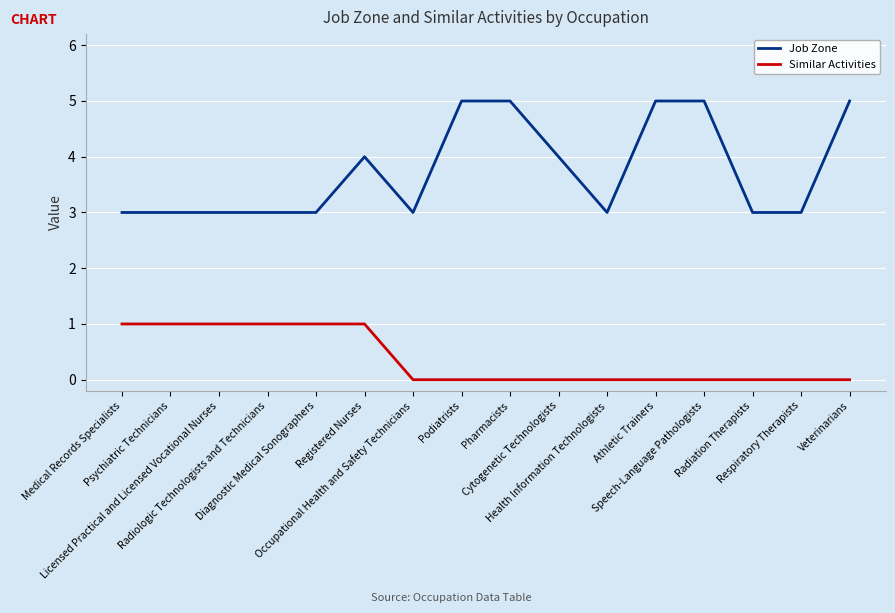

What is the greatest value displayed?

5